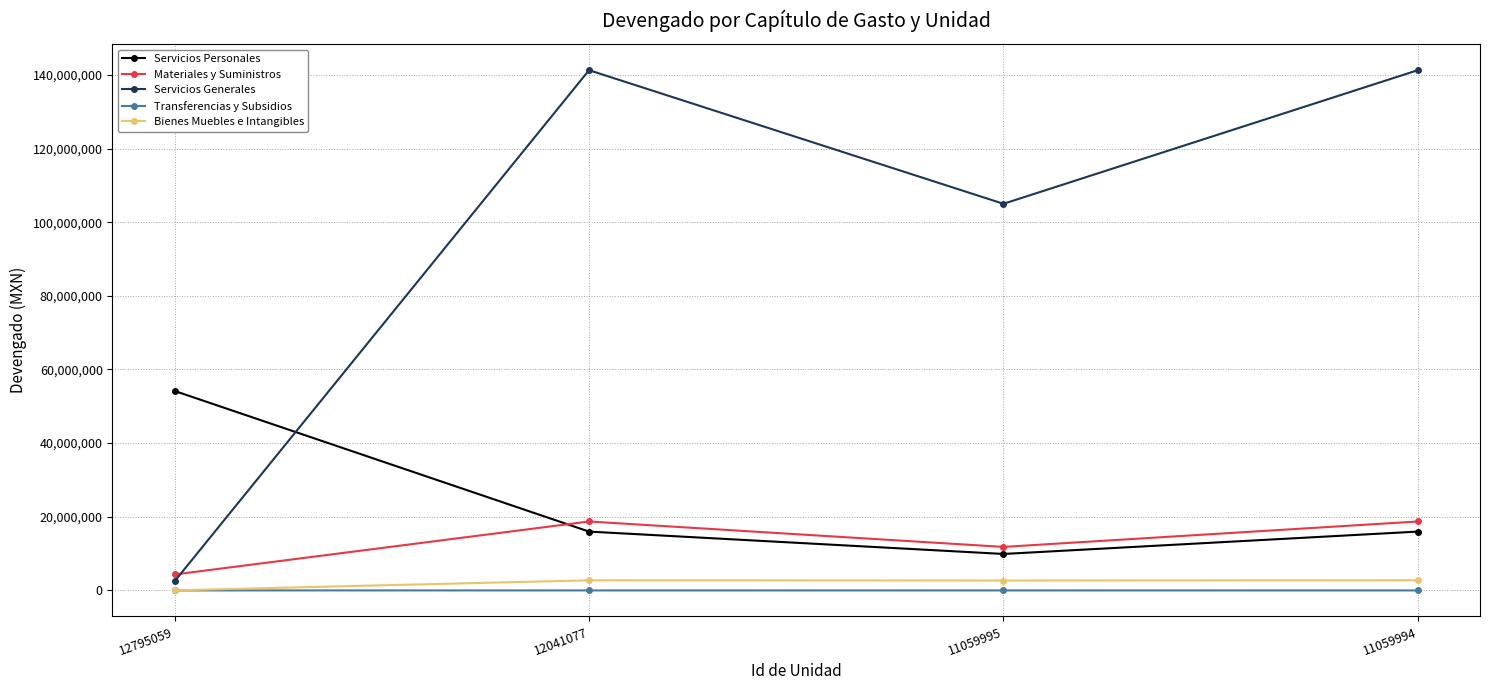

The value of Bienes Muebles e Intangibles at 11059994 is 2750681.0. True or false?

True